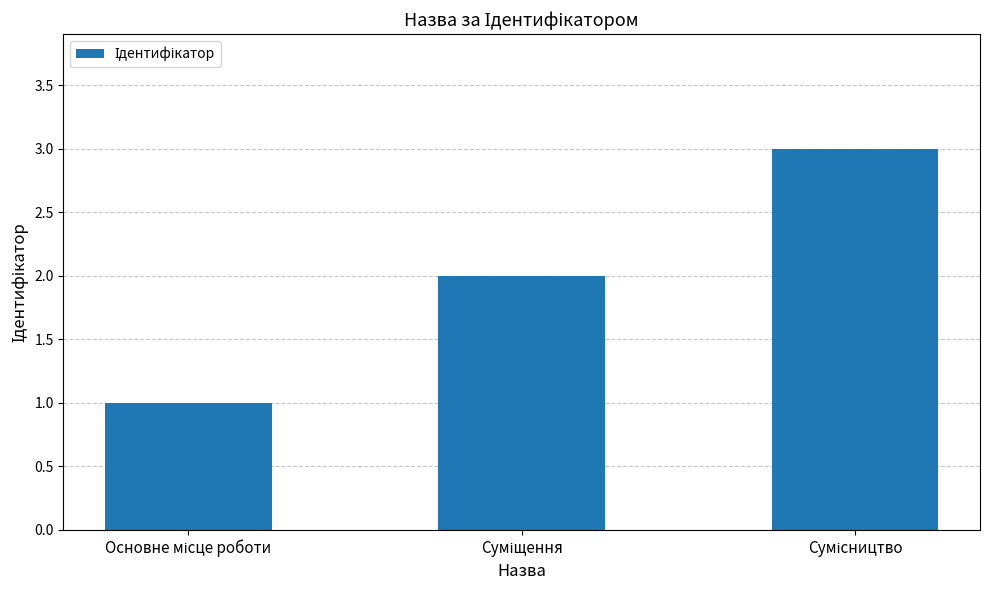

What is the sum of all values?

6